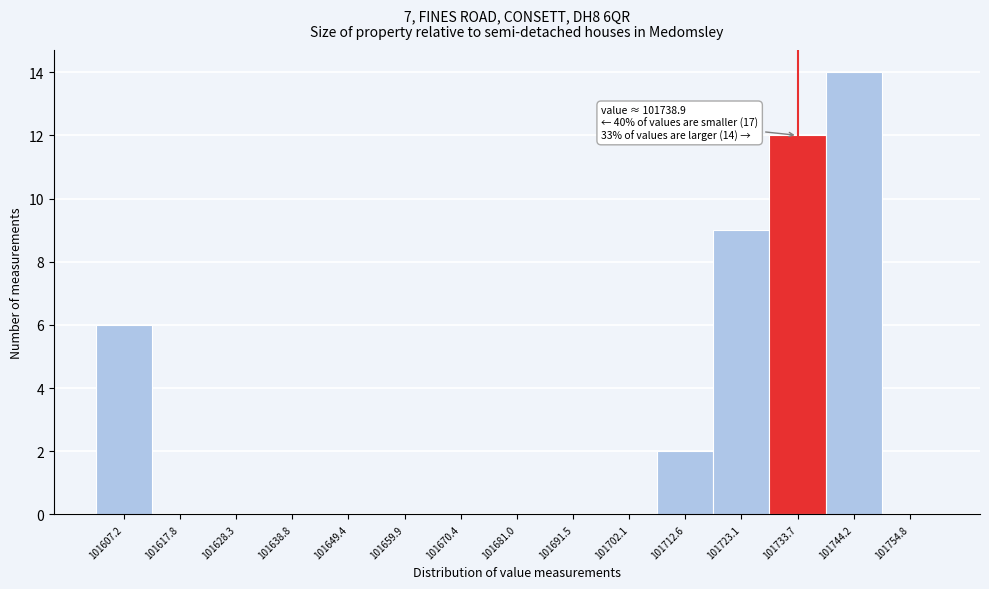

Reading left to right, transcribe all the data shown in this chart.

101607.2=6	101617.8=0	101628.3=0	101638.8=0	101649.4=0	101659.9=0	101670.4=0	101681.0=0	101691.5=0	101702.1=0	101712.6=2	101723.1=9	101733.7=12	101744.2=14	101754.8=0